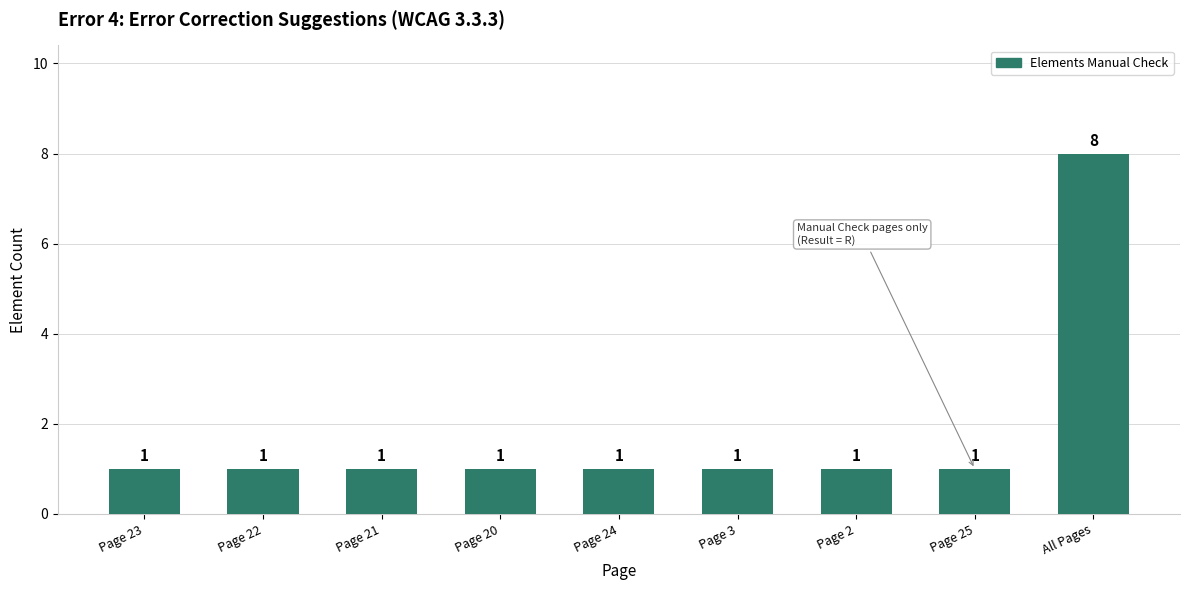

What is the greatest value displayed?

8